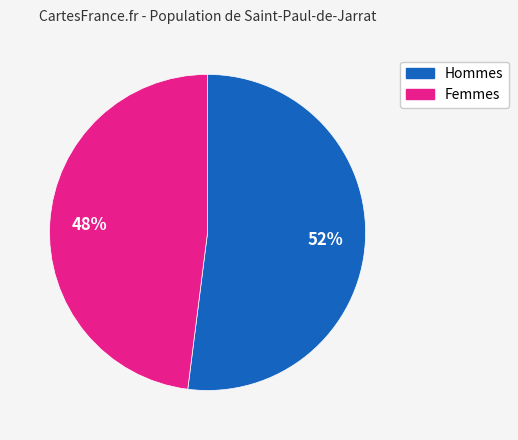

What is the smallest slice in the pie chart?

Femmes